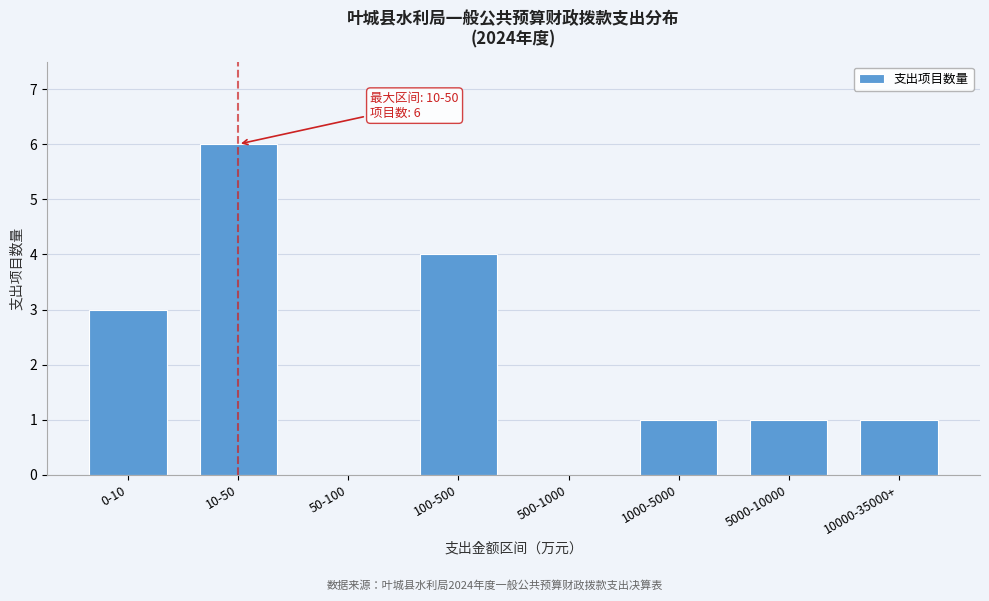

Reading left to right, what are all the values shown in this chart?

0-10=3	10-50=6	50-100=0	100-500=4	500-1000=0	1000-5000=1	5000-10000=1	10000-35000+=1